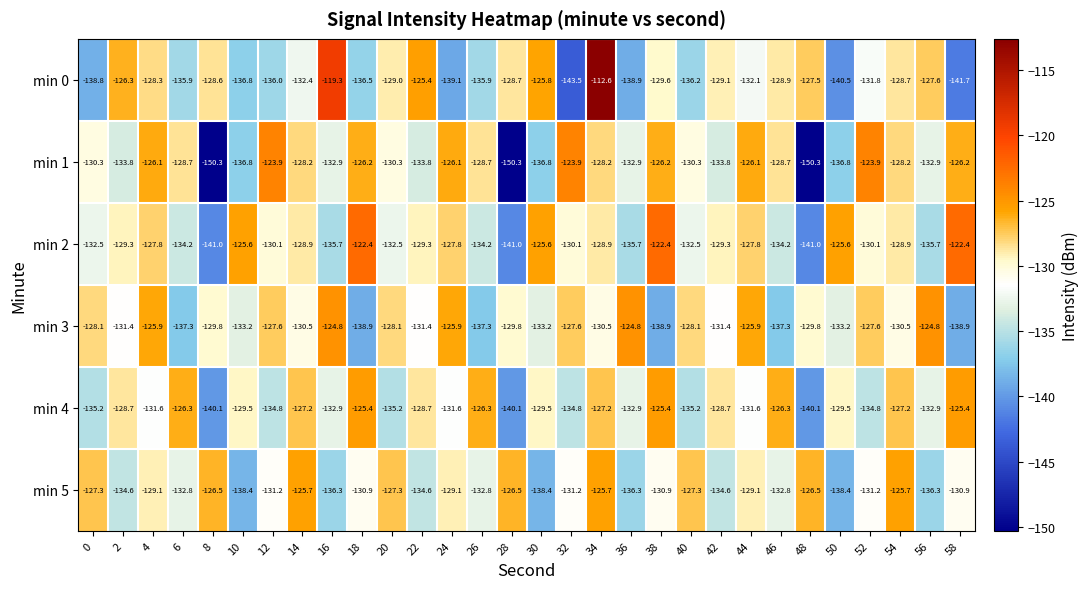

What is the total value across all series at 54?

-769.2